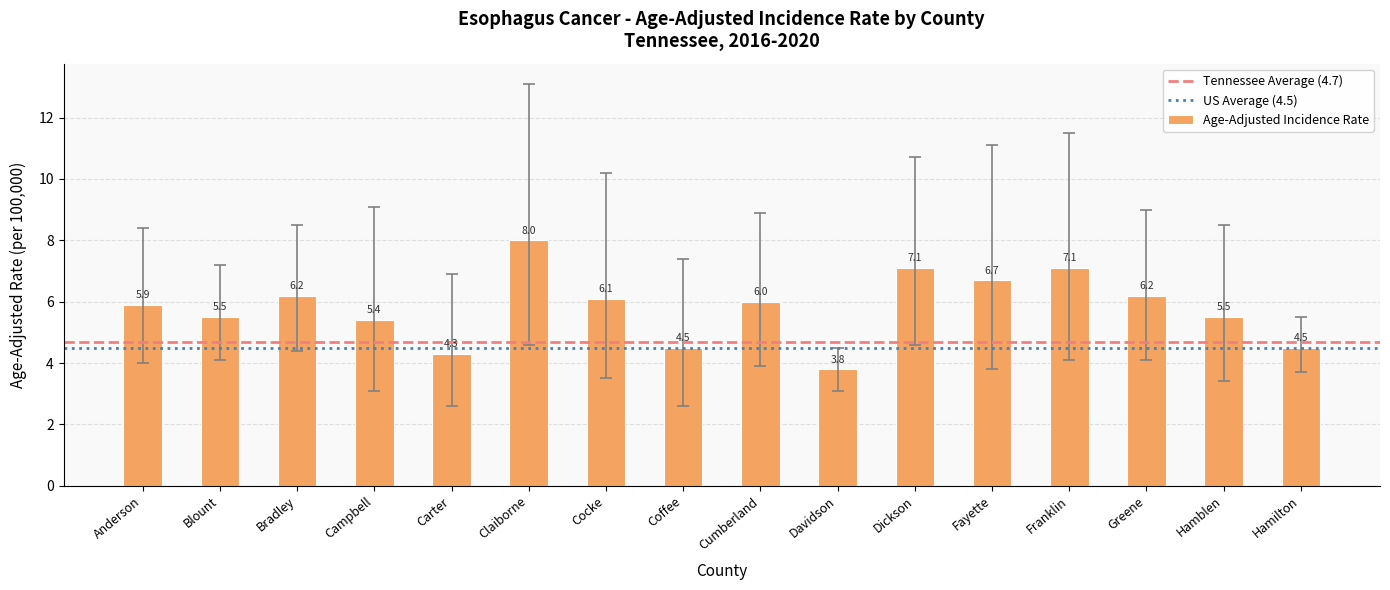

What is the sum of the values at Greene and Carter?

10.5